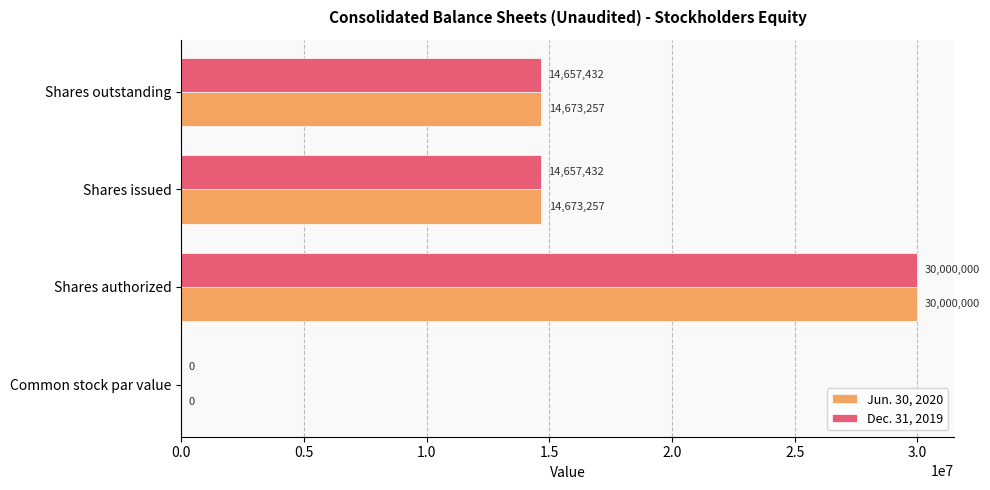

What is the sum of the Jun. 30, 2020 values at Common stock par value and Shares authorized?

30000000